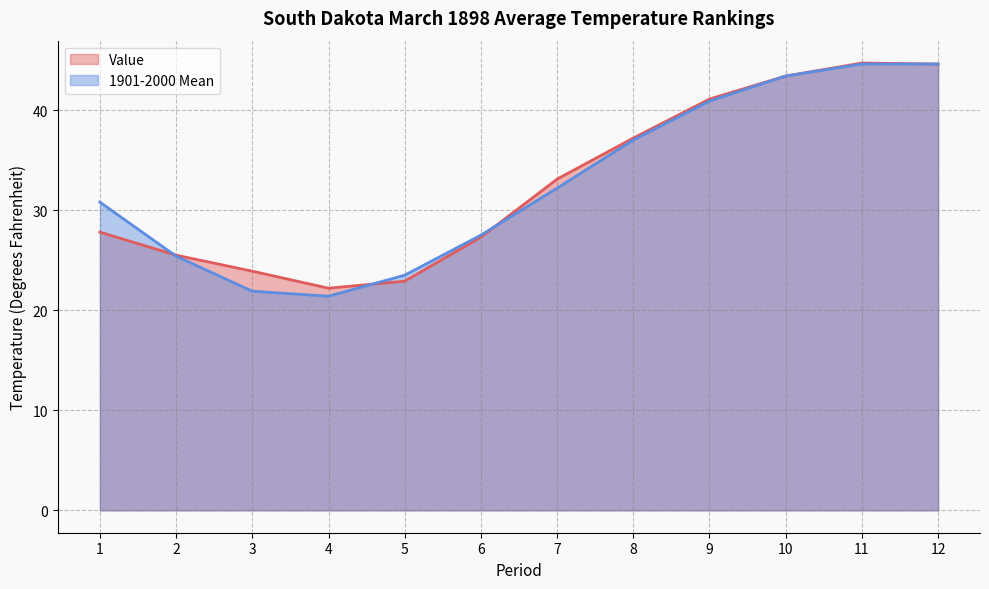

What is the maximum value shown in the chart?

44.7